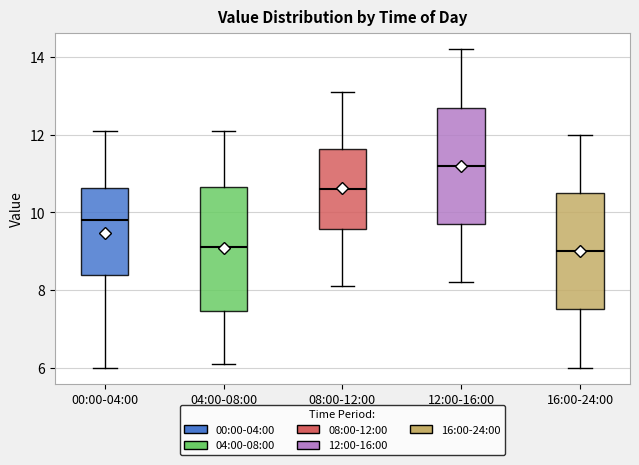

Comparing the boxes themselves (not the whiskers), which one is the tallest?

04:00-08:00